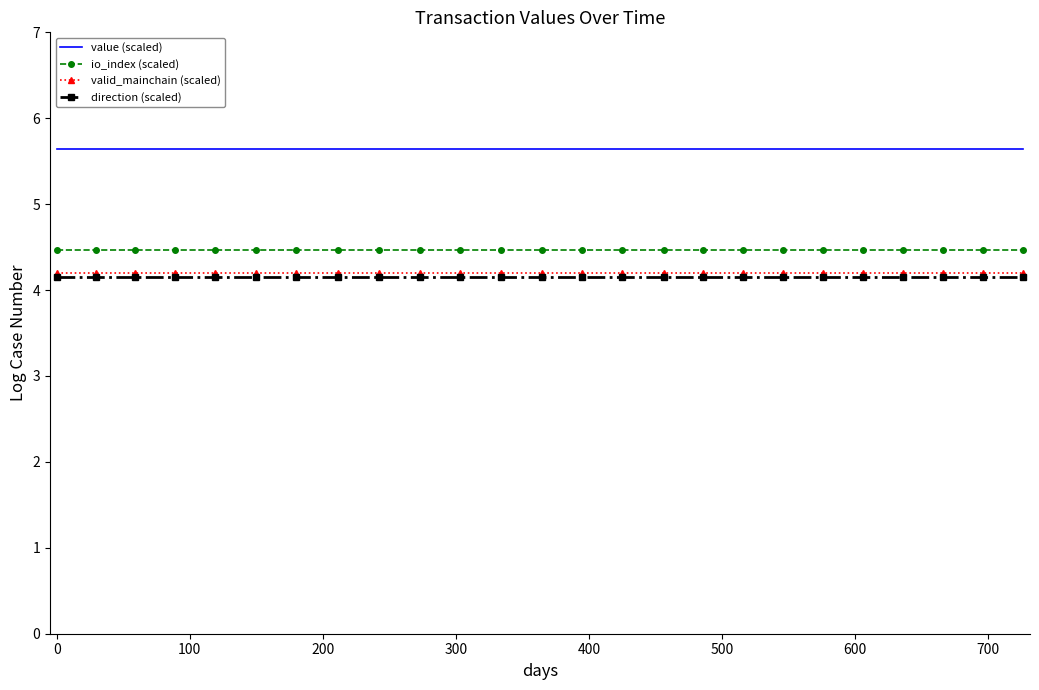

What is the lowest value of the value (scaled) series?

5.6